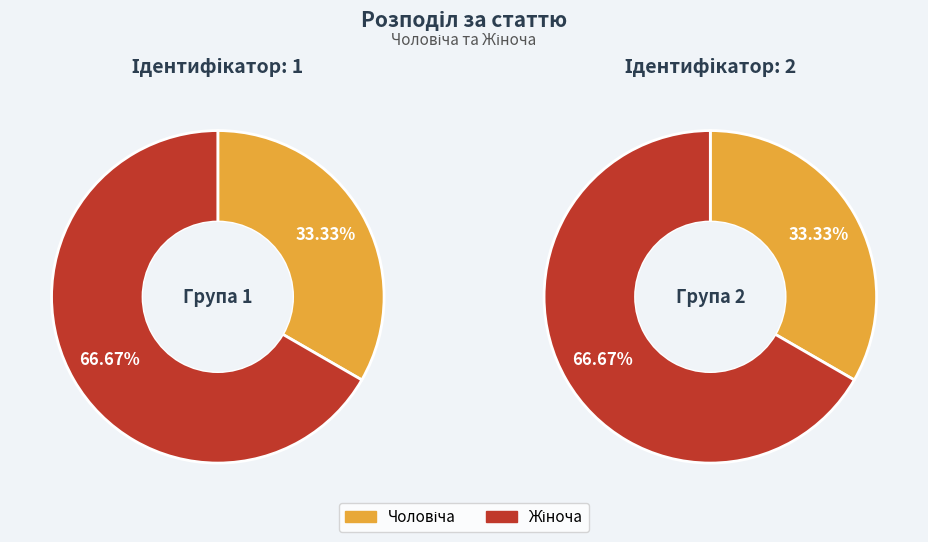

True or false: Чоловіча accounts for 33% of the total.

True